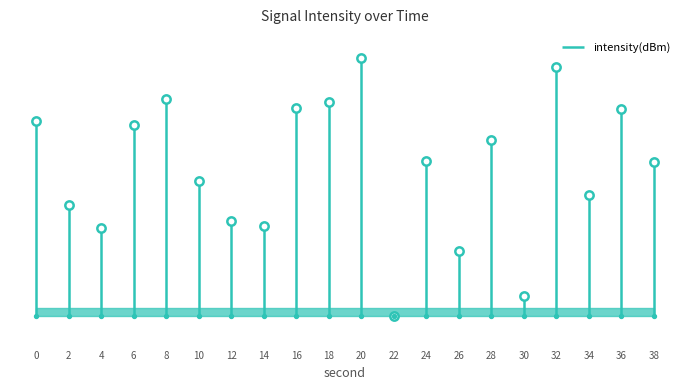

Approximately how many times larger is the value at 2 compared to 0?

0.6